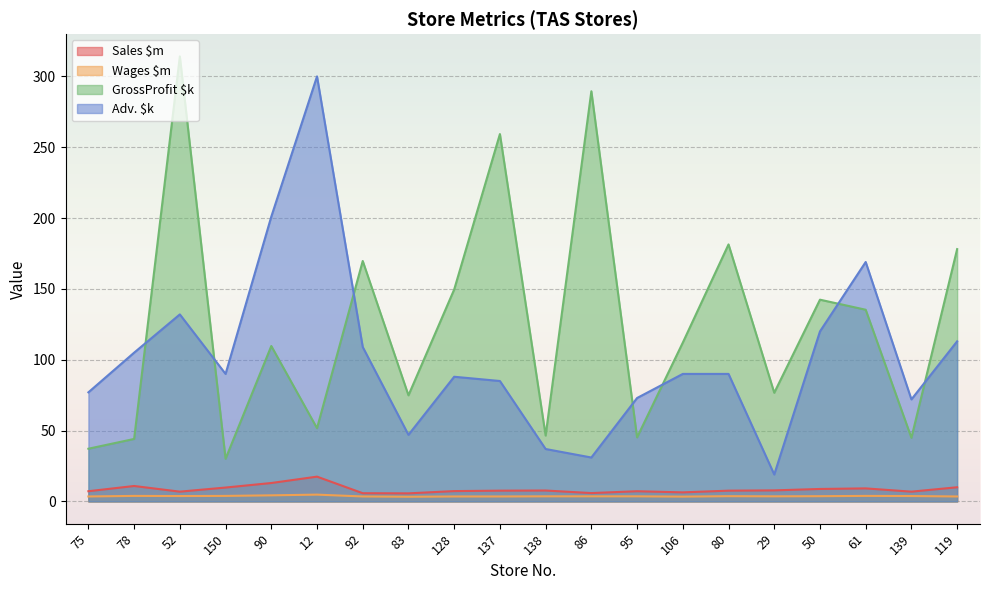

What is the smallest value displayed?

3.3